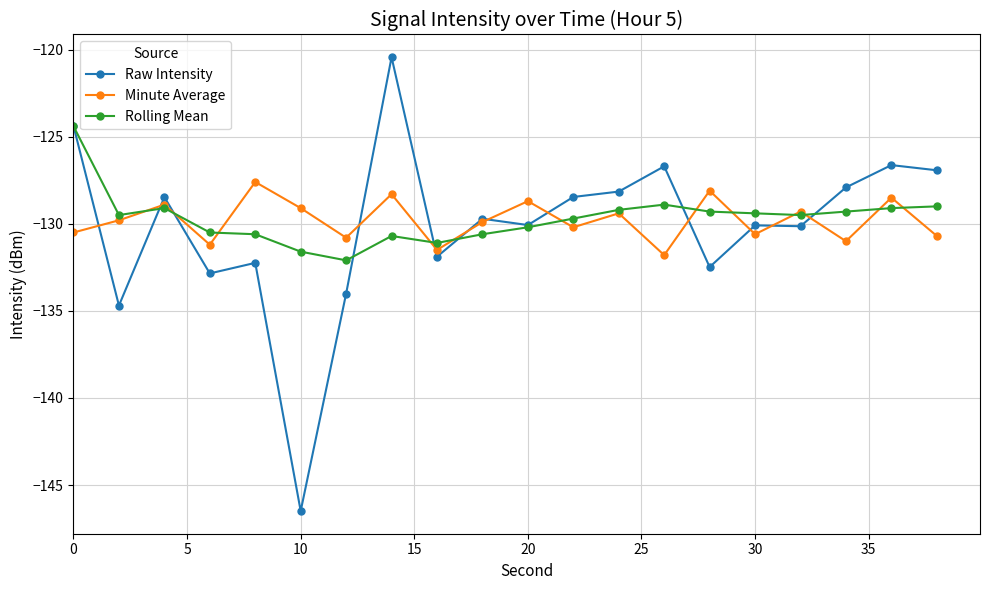

Rank the series by their maximum value, from lowest to highest.

Minute Average, Rolling Mean, Raw Intensity